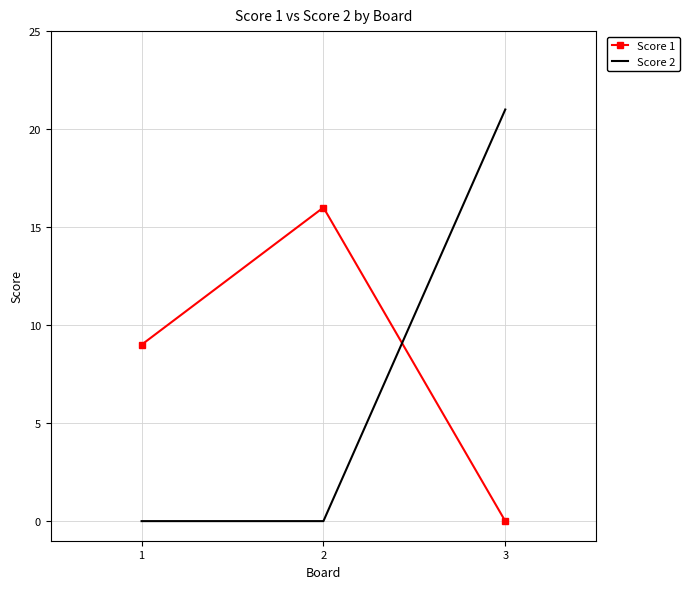

What is the total value across all series at 1?

9